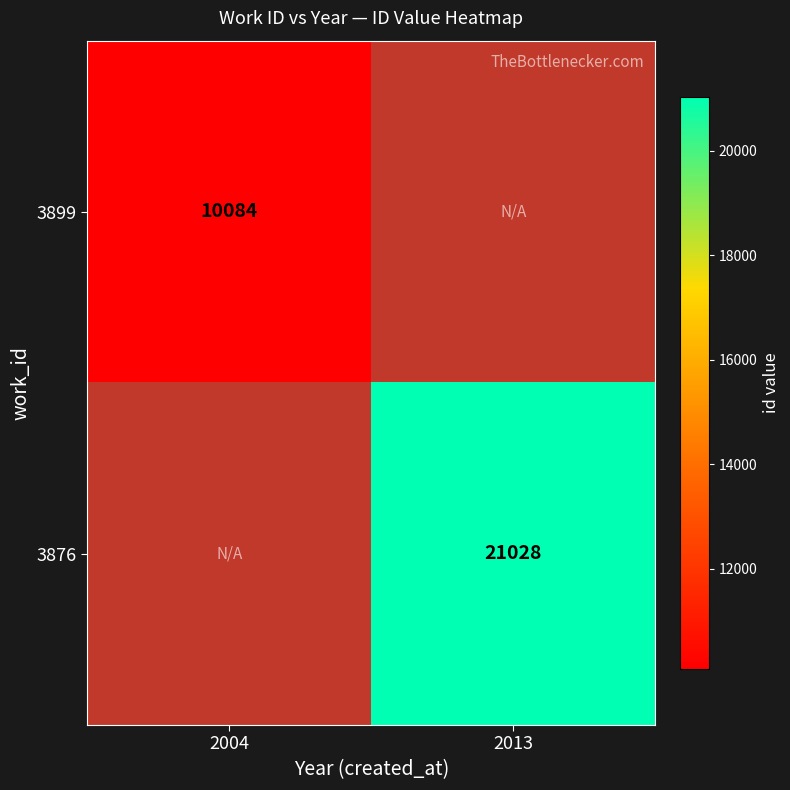

Is it true that 3899 equals 10084 at 2004?

True